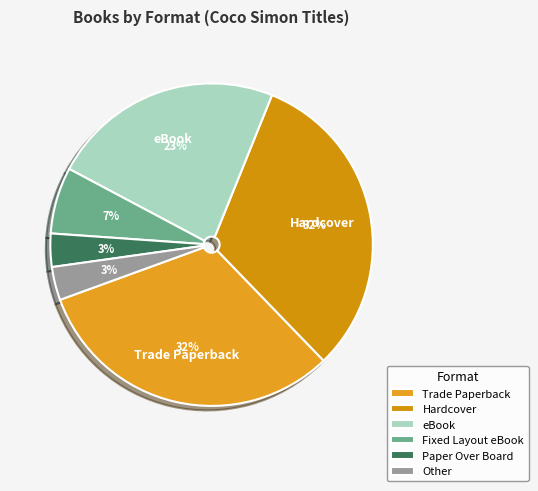

To the nearest percent, what portion does Hardcover represent?

32%